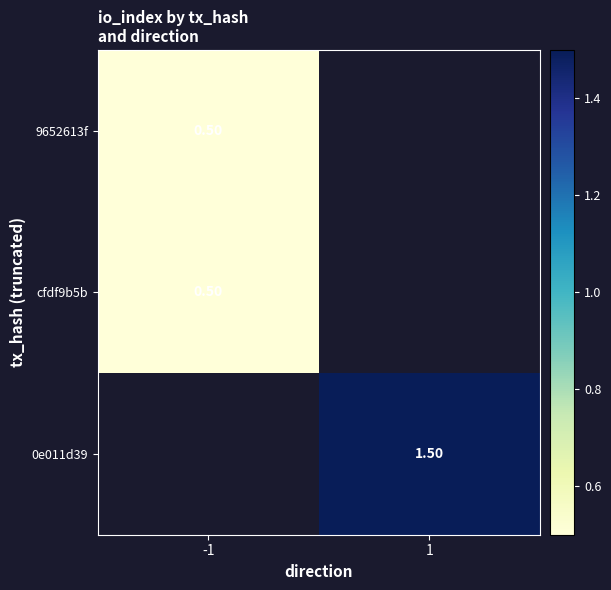

At which label does 0e011d39 first exceed 1?

1